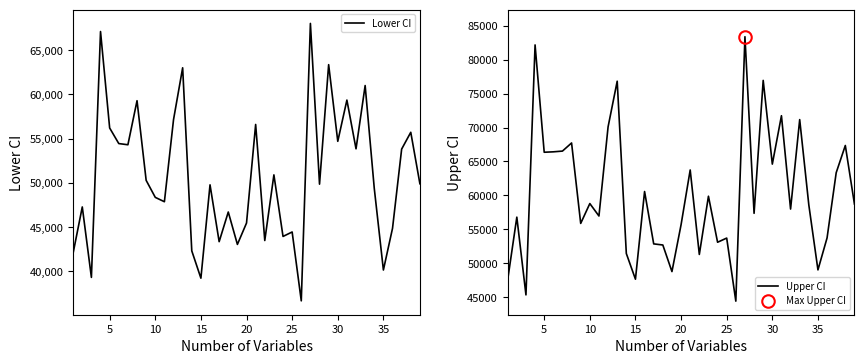

Which series has the largest range (max minus min)?

Upper CI